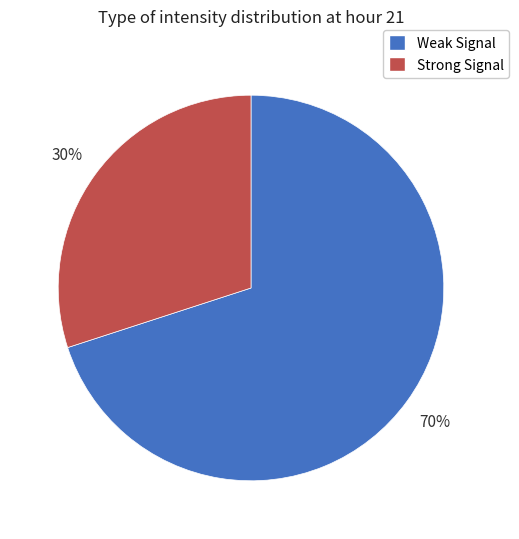

How many slices are in this pie chart?

2